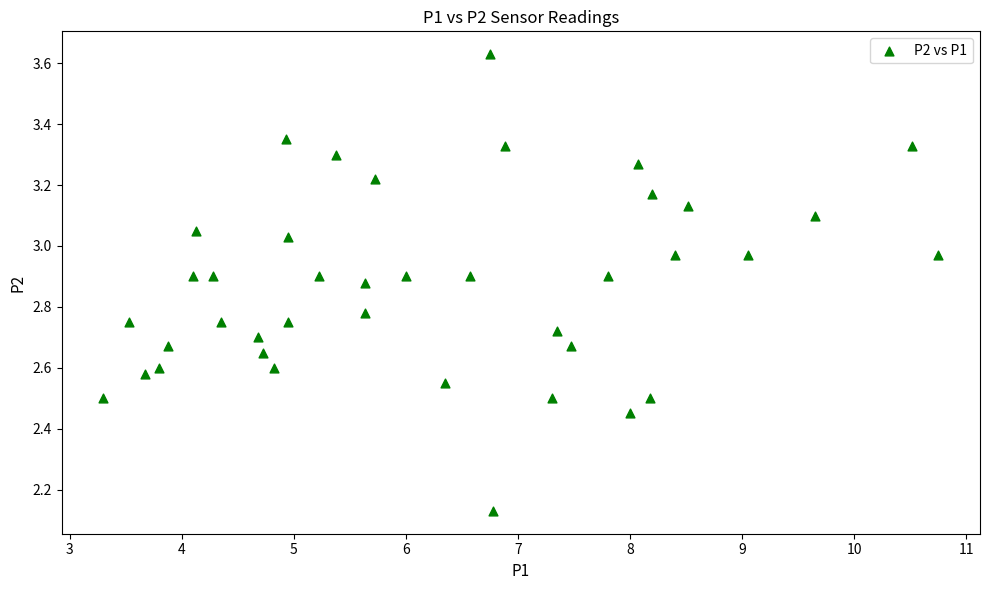

What is the range of X values (max minus min)?

7.5